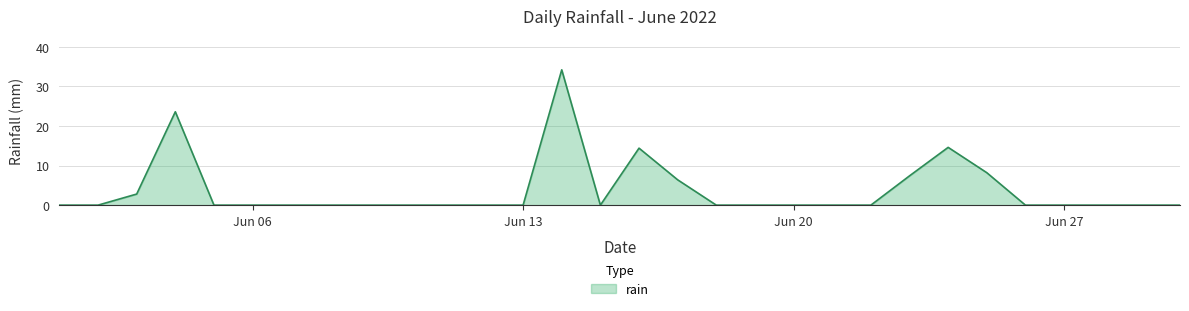

What is the maximum value shown in the chart?

34.2